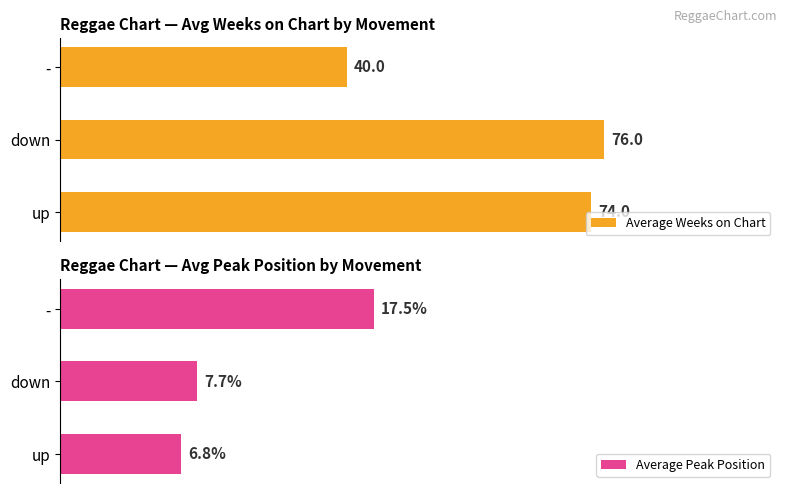

How many bars are there in each group?

2